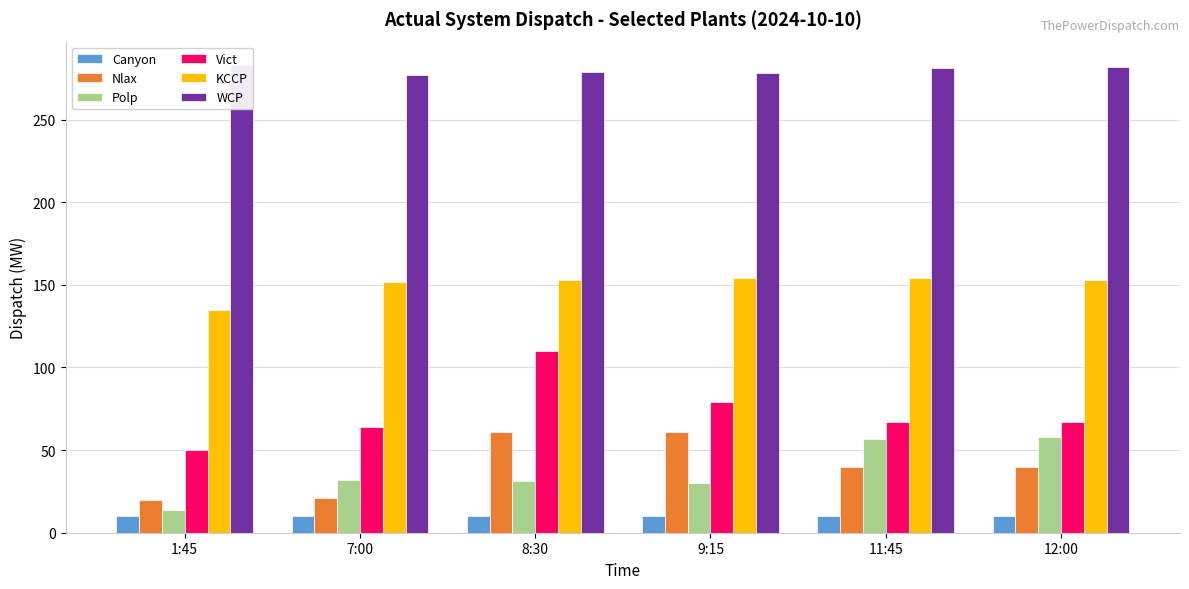

What is the total value across all series at 9:15?

612